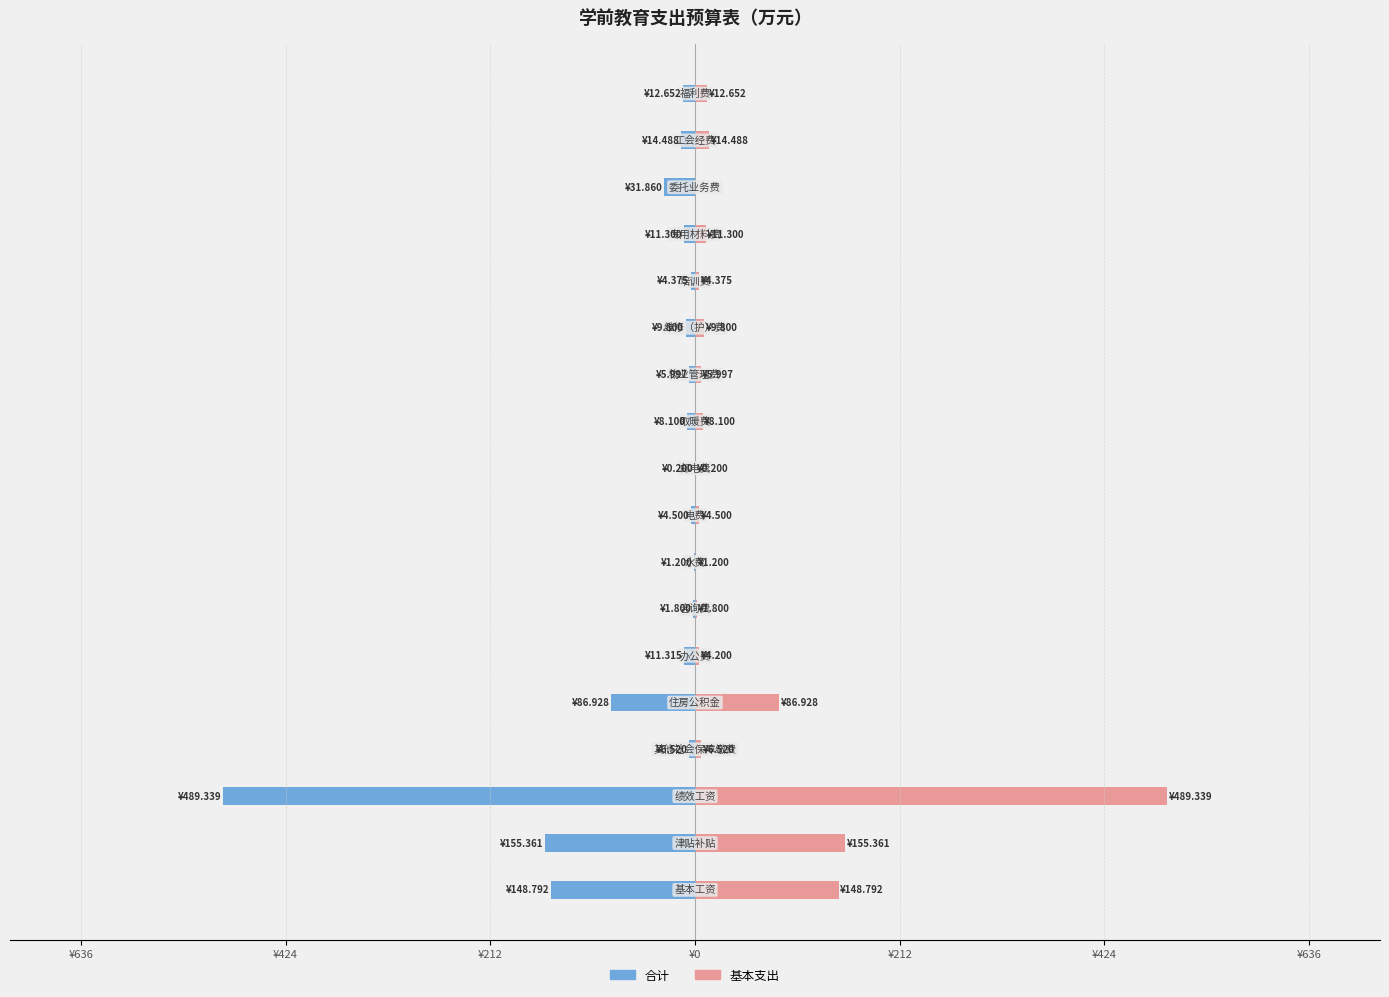

How many groups of bars are there?

18